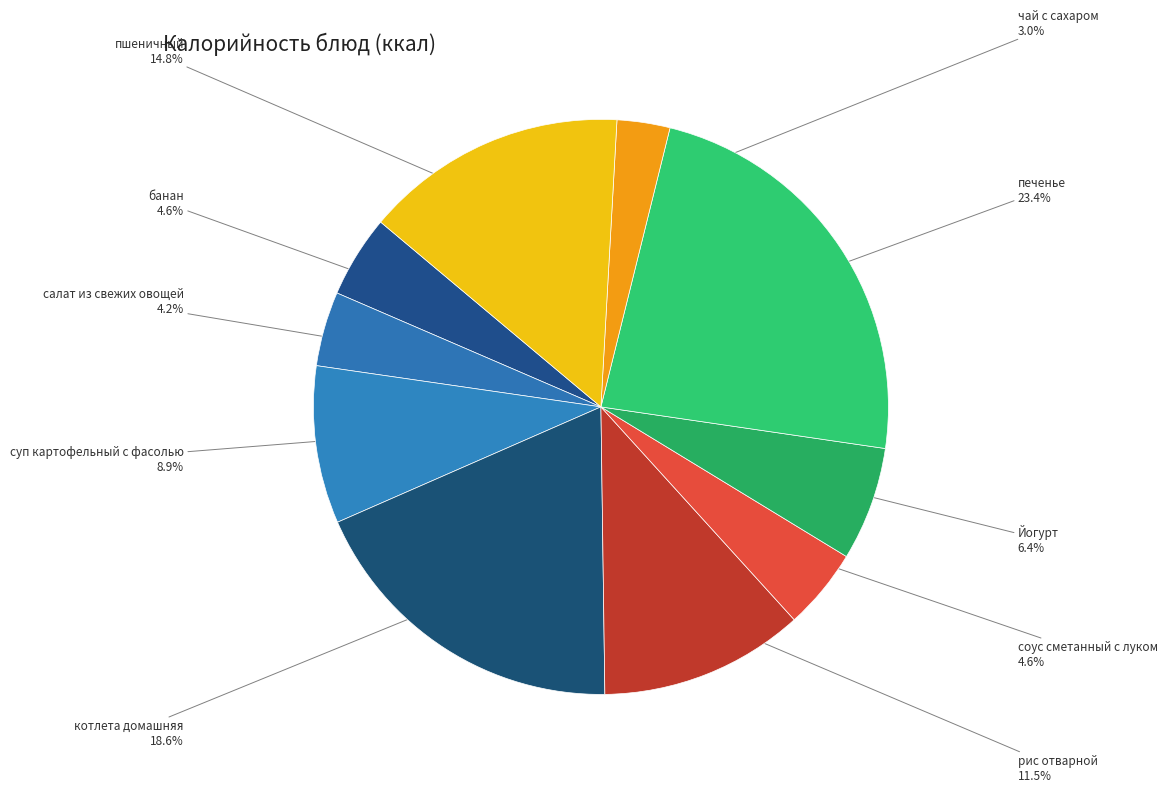

Which slice is the largest?

печенье